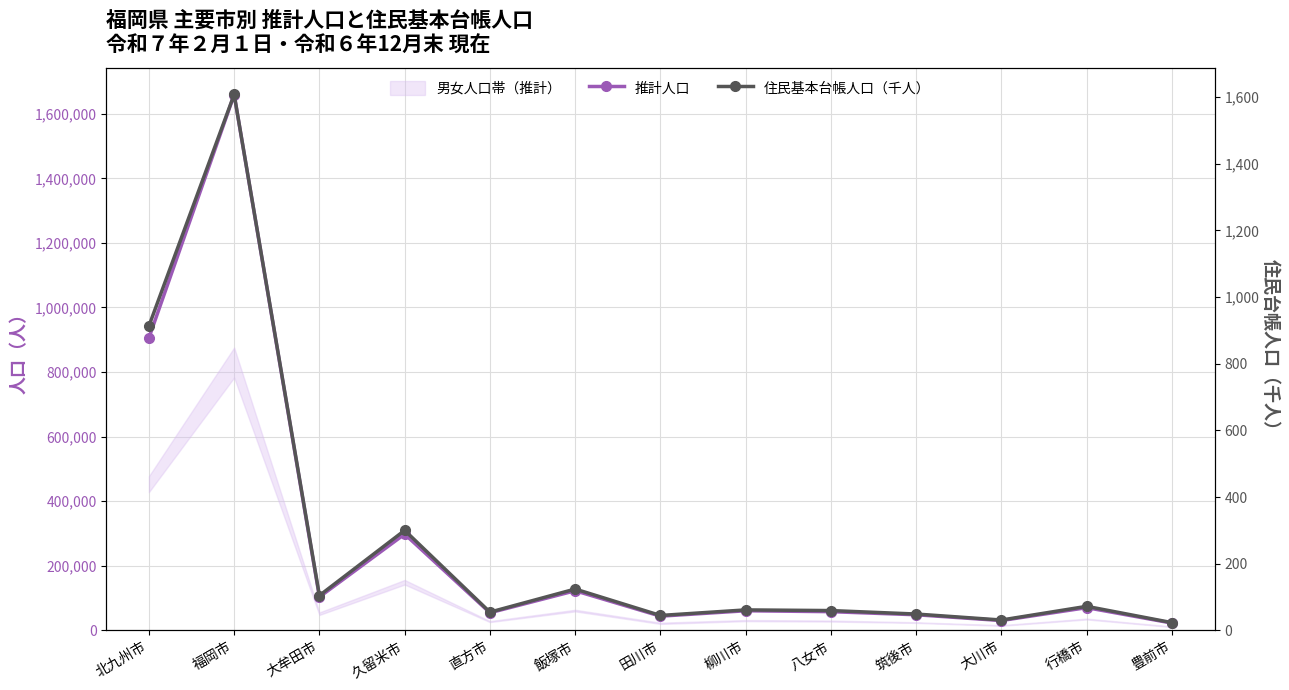

How many values in the 住民基本台帳人口（千人） series exceed 61?

7